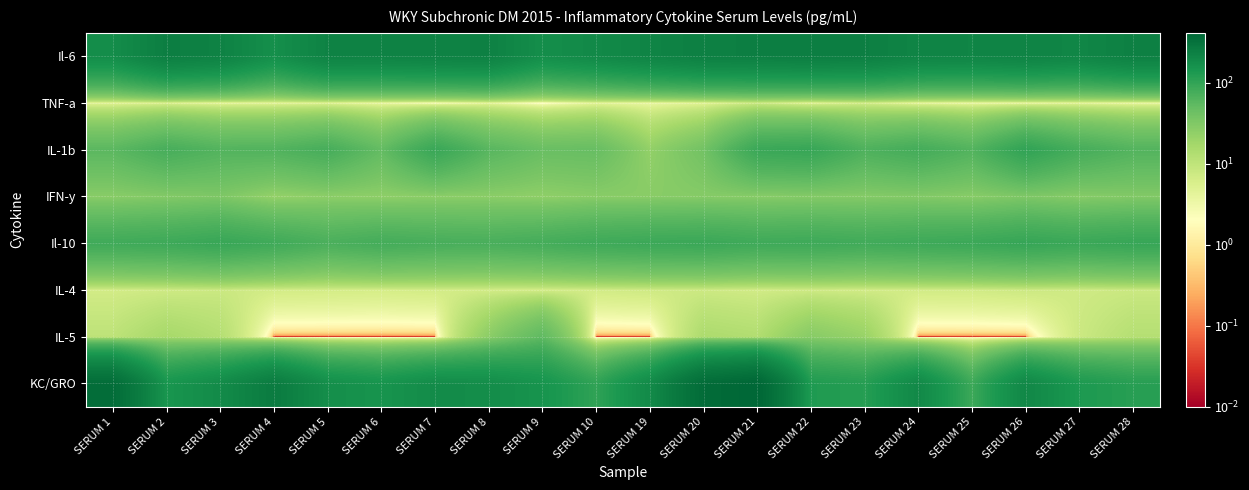

Which has a higher value, SERUM 20 or SERUM 1?

SERUM 20